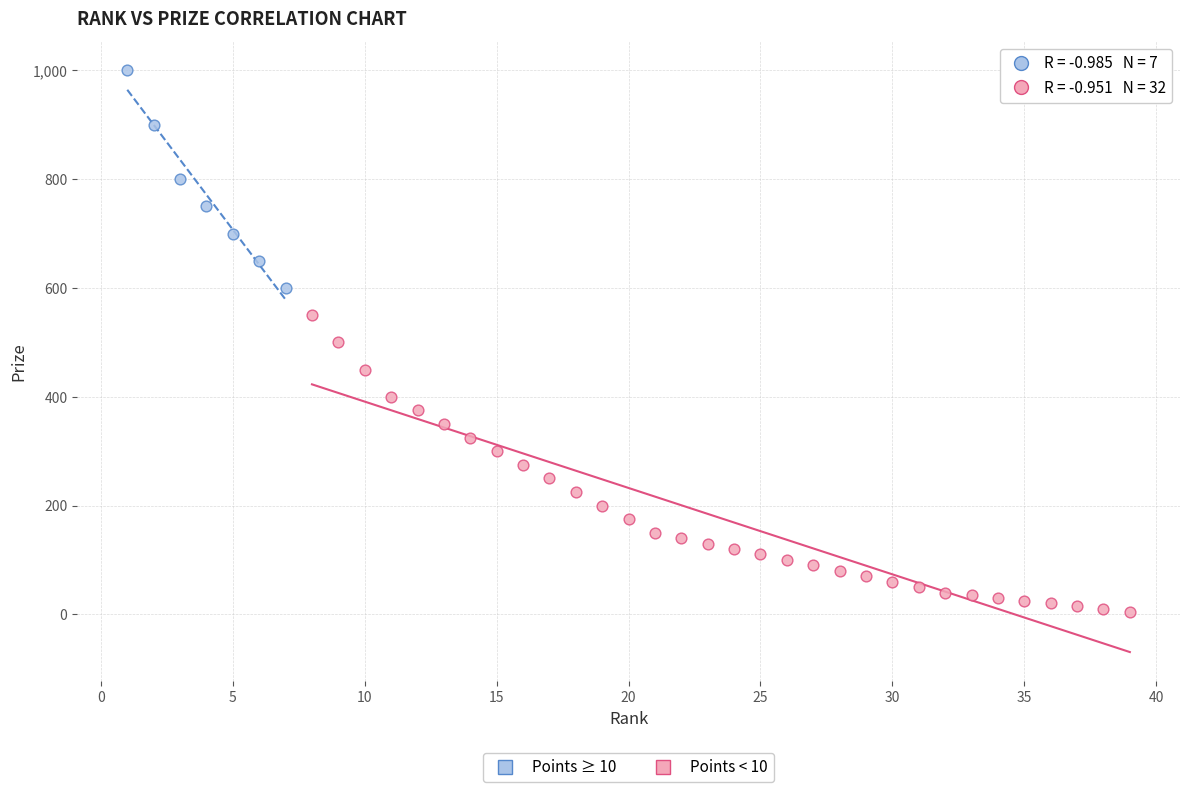

Which series has the widest spread of Y values?

Points < 10